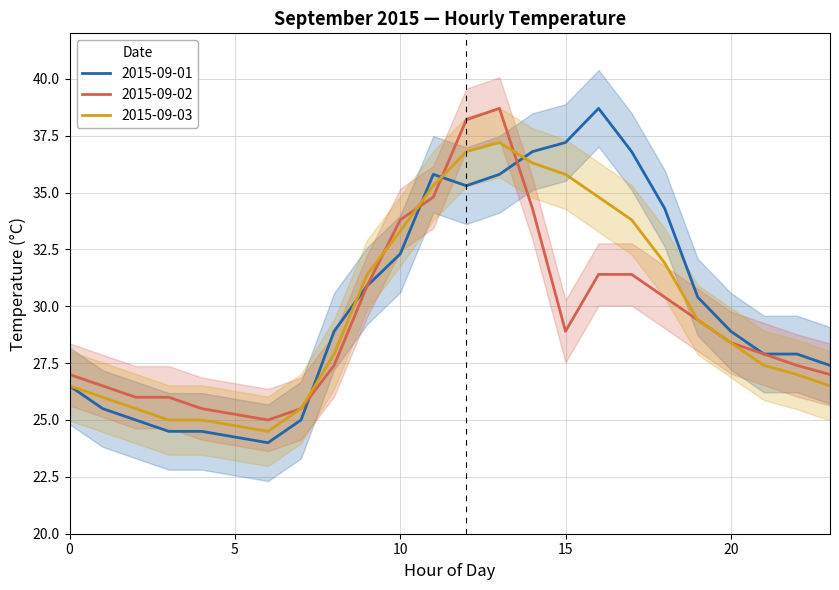

What is the sum of all 2015-09-01 values?

700.3